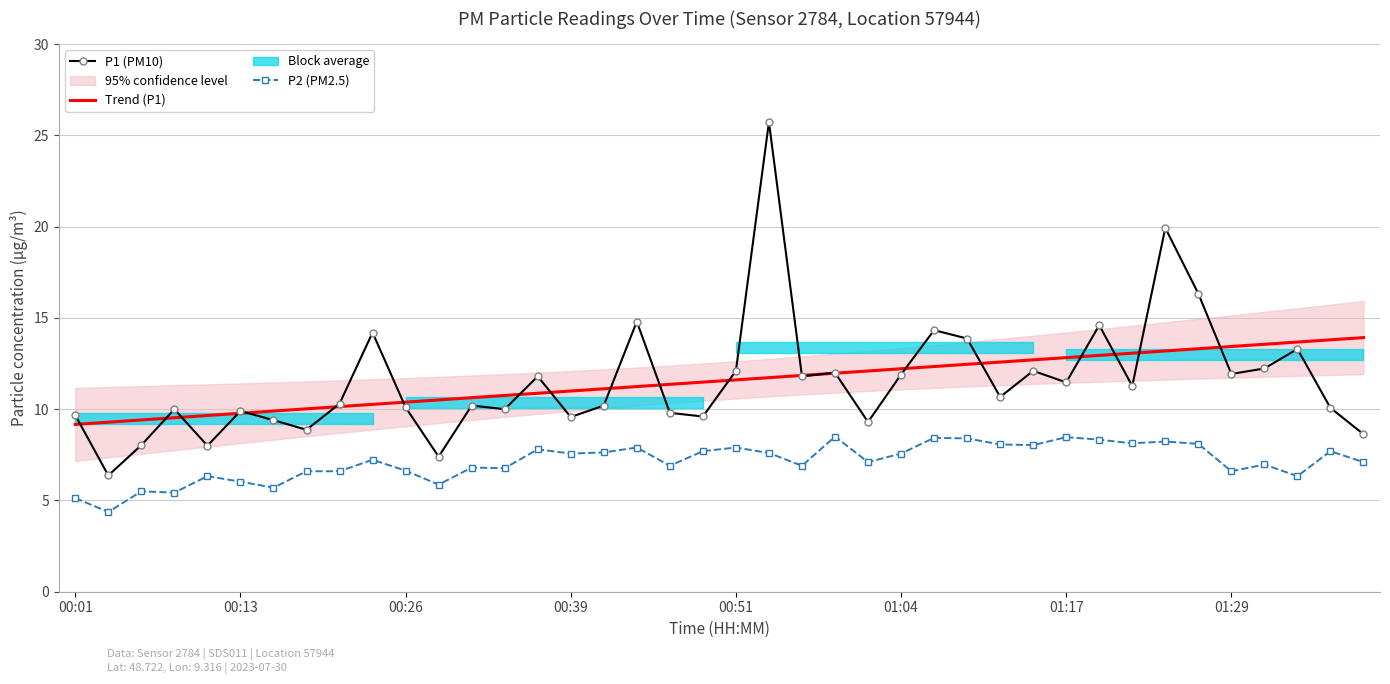

How many times do P1 (PM10) and Trend (P1) cross each other?

21